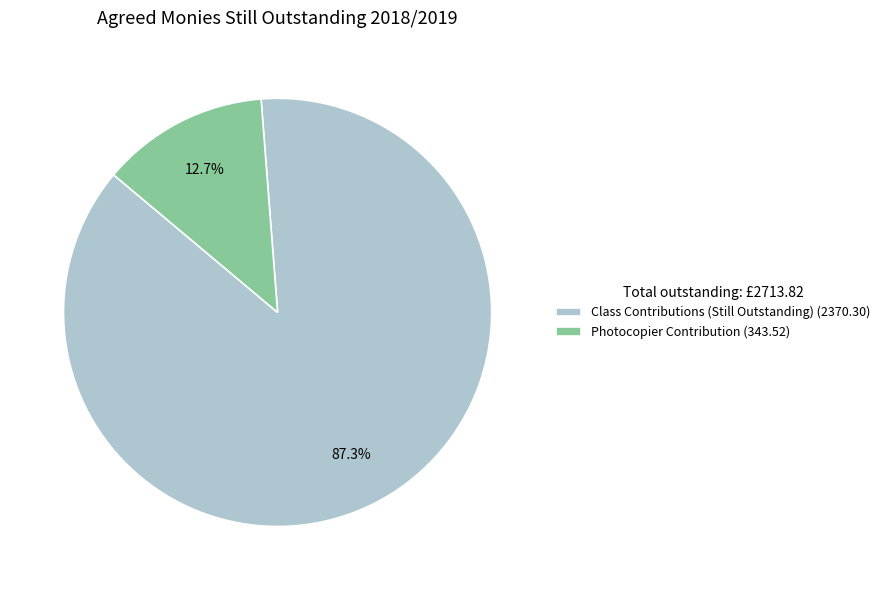

Do Class Contributions (Still Outstanding) (2370.30) and Photocopier Contribution (343.52) together represent more than half of the pie?

Yes